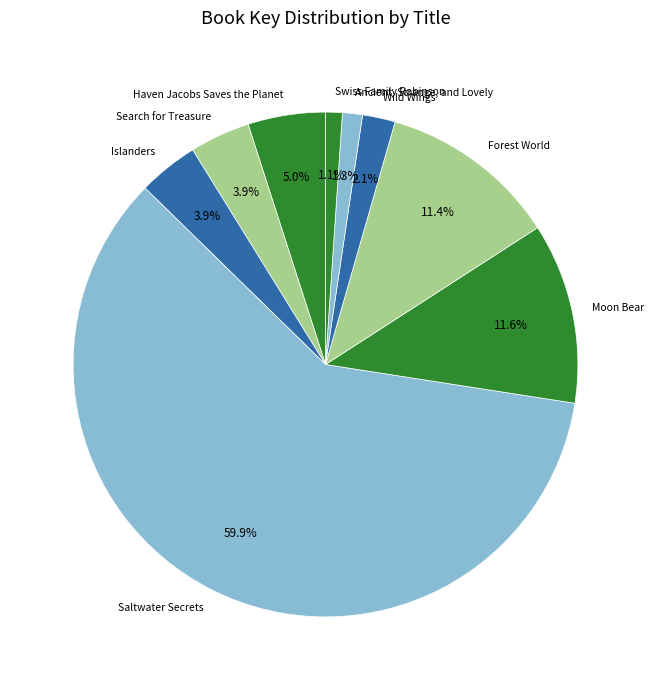

Which has a higher value, Saltwater Secrets or Forest World?

Saltwater Secrets